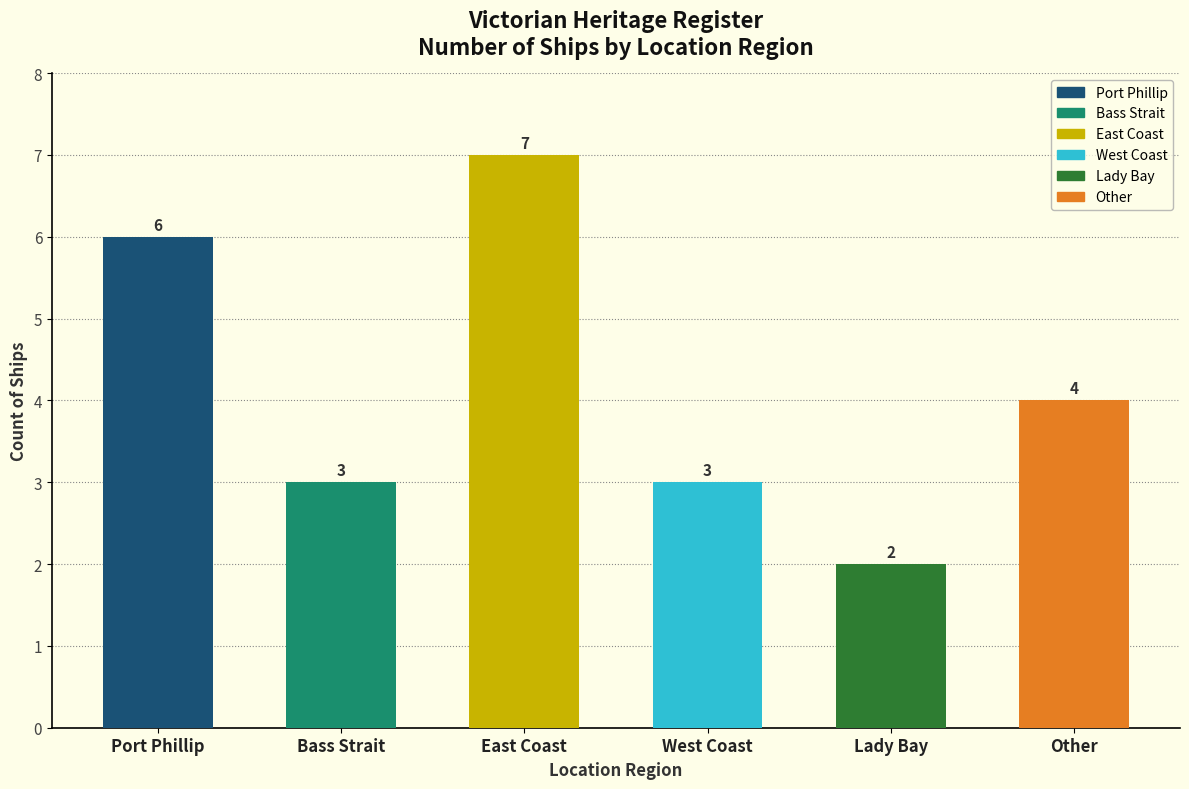

Reading right to left, transcribe all the data shown in this chart.

4	2	3	7	3	6